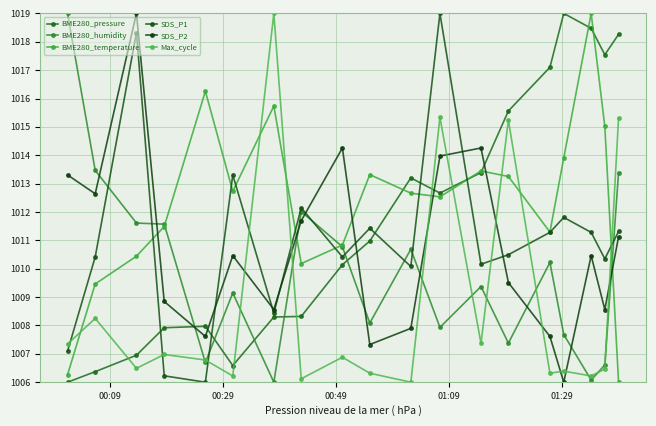

What is the lowest value of the BME280_pressure series?

1006.0